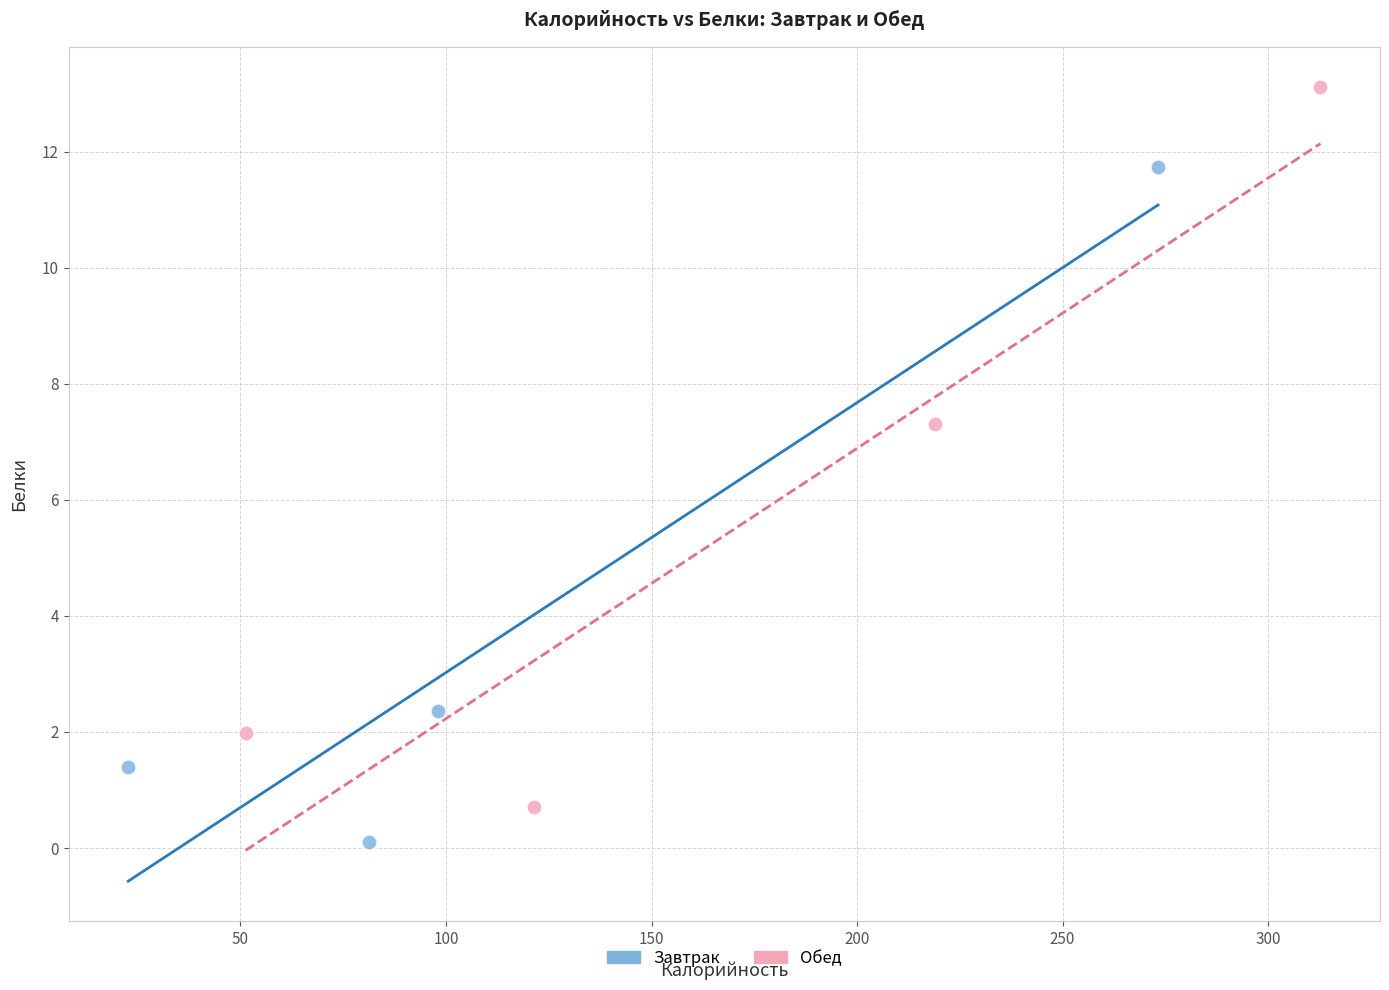

What are all the series names shown in the legend?

Завтрак, Обед